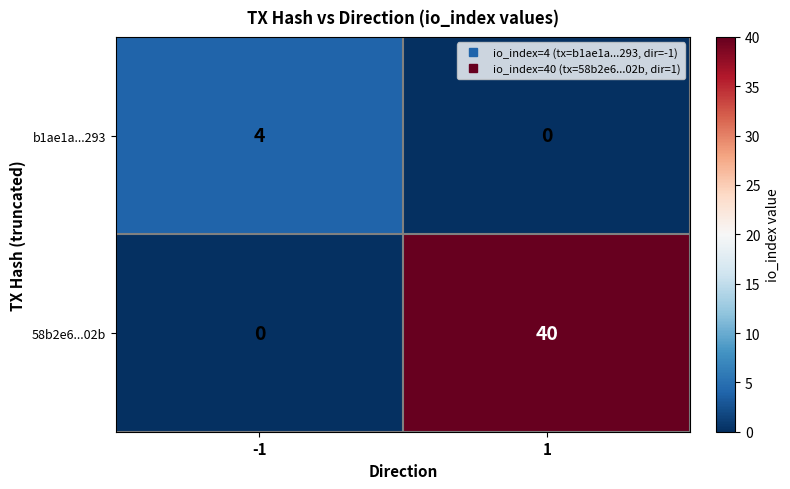

What is the difference between the maximum and minimum values in the b1ae1a...293 series?

4